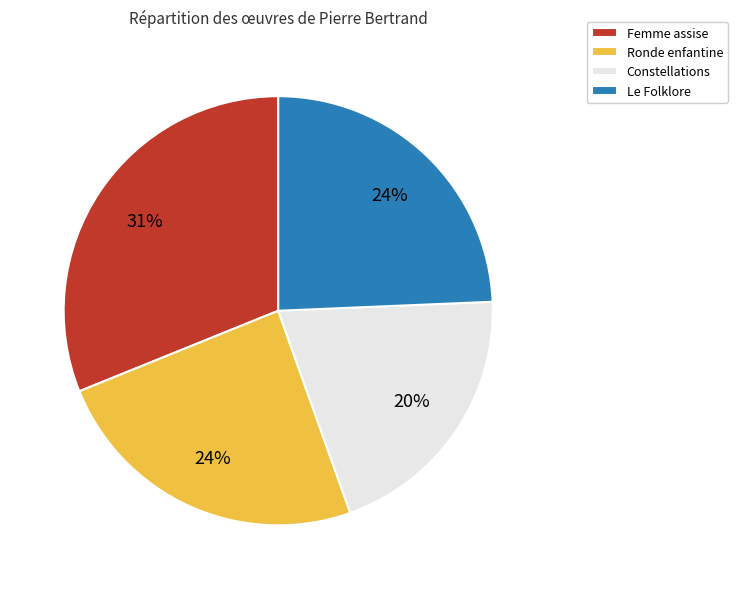

Does any single category account for the majority?

No